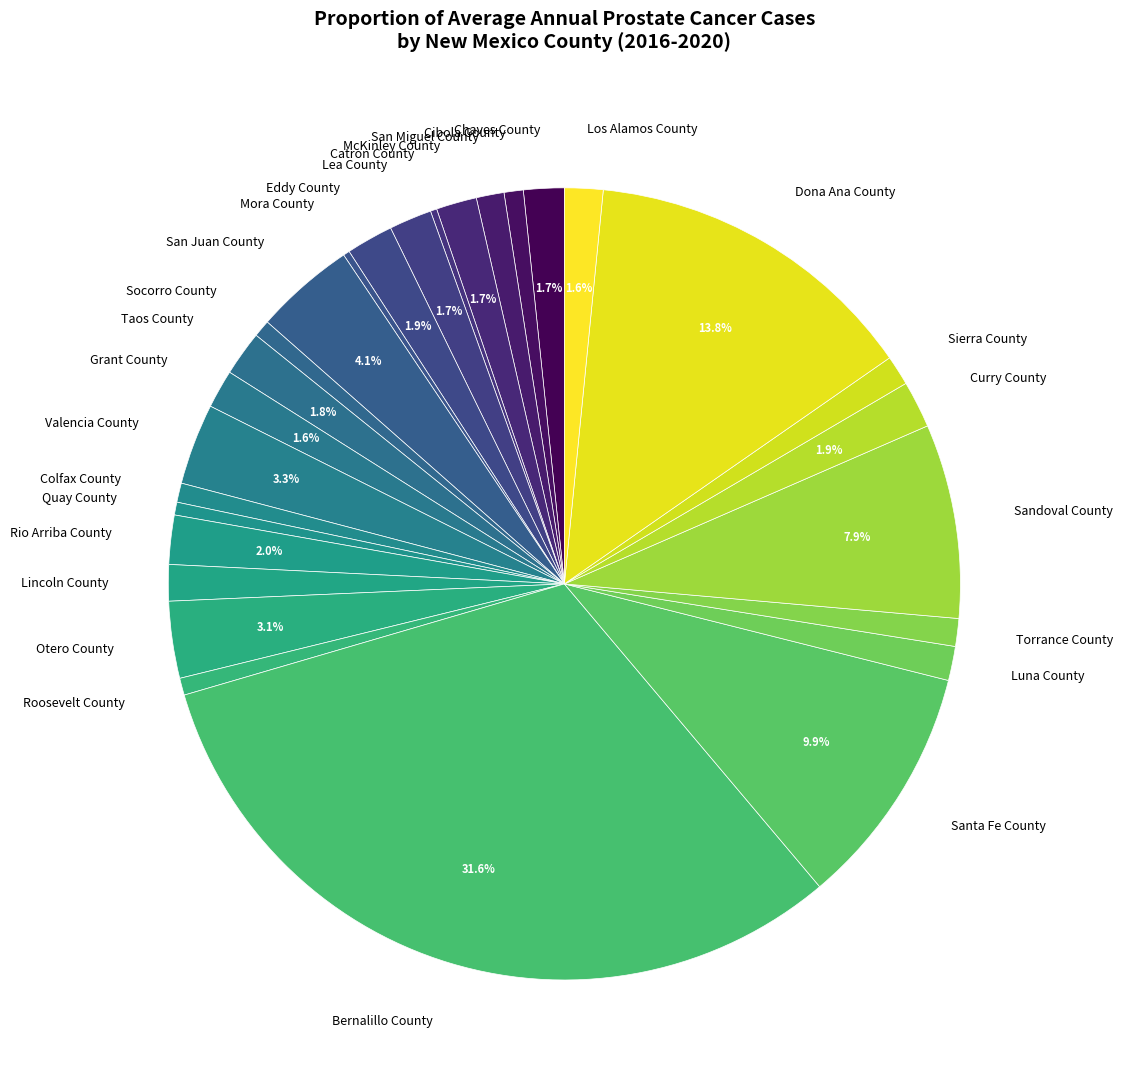

Is Colfax County the majority of the pie?

No